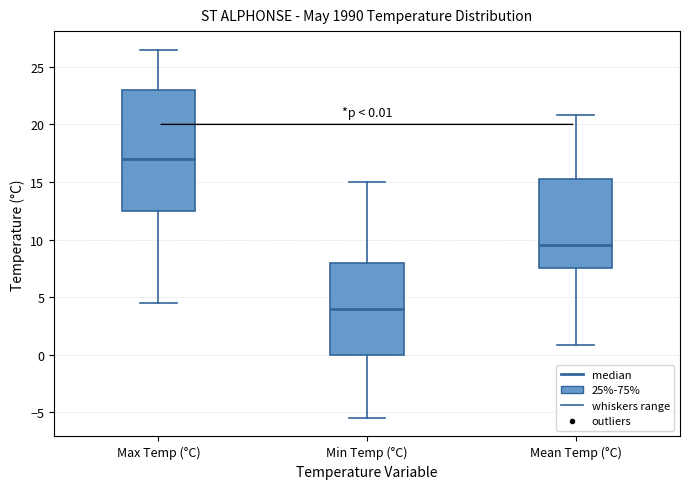

Which box is the tallest, from its lower edge to its upper edge?

Max Temp (°C)